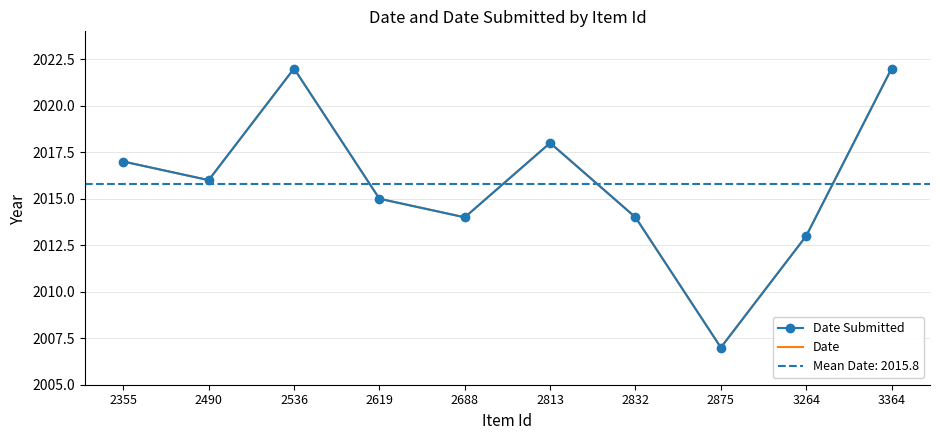

How many lines are shown in the chart?

2